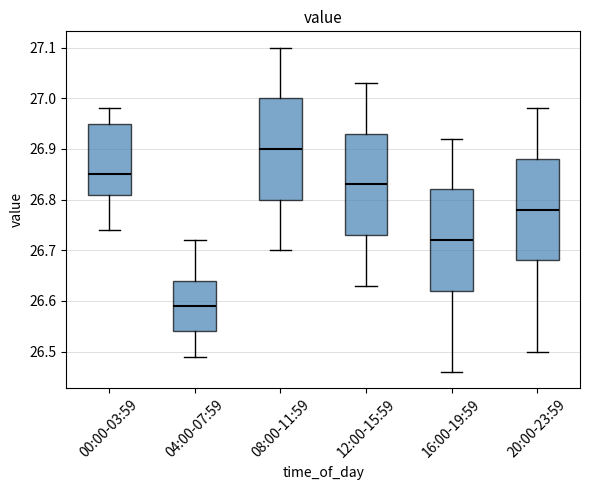

Reading left to right, read every box against the y-axis: the position of its median line, the range the box covers, and the ends of its whiskers. The values are not printed on the chart, so give them approximately, as read against the axis.

00:00-03:59: median 26.85, box 26.81 to 26.95, whiskers 26.74 to 26.98
04:00-07:59: median 26.59, box 26.54 to 26.64, whiskers 26.49 to 26.72
08:00-11:59: median 26.90, box 26.80 to 27.00, whiskers 26.70 to 27.10
12:00-15:59: median 26.83, box 26.73 to 26.93, whiskers 26.63 to 27.03
16:00-19:59: median 26.72, box 26.62 to 26.82, whiskers 26.46 to 26.92
20:00-23:59: median 26.78, box 26.68 to 26.88, whiskers 26.50 to 26.98